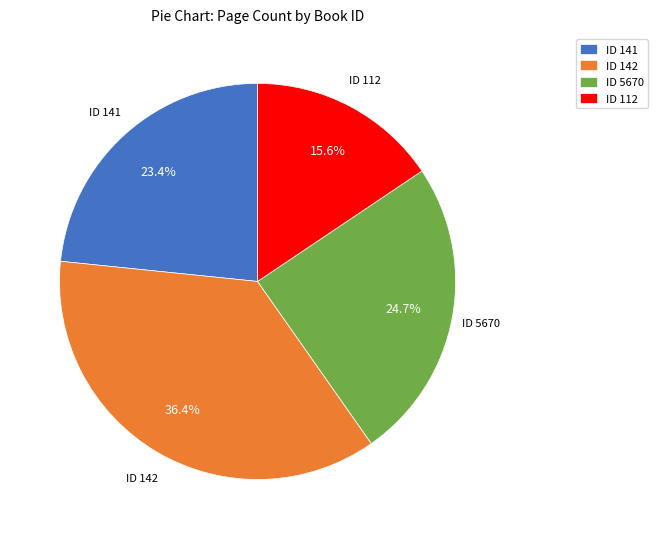

What is the ratio of the value at ID 5670 to the value at ID 141?

1.1